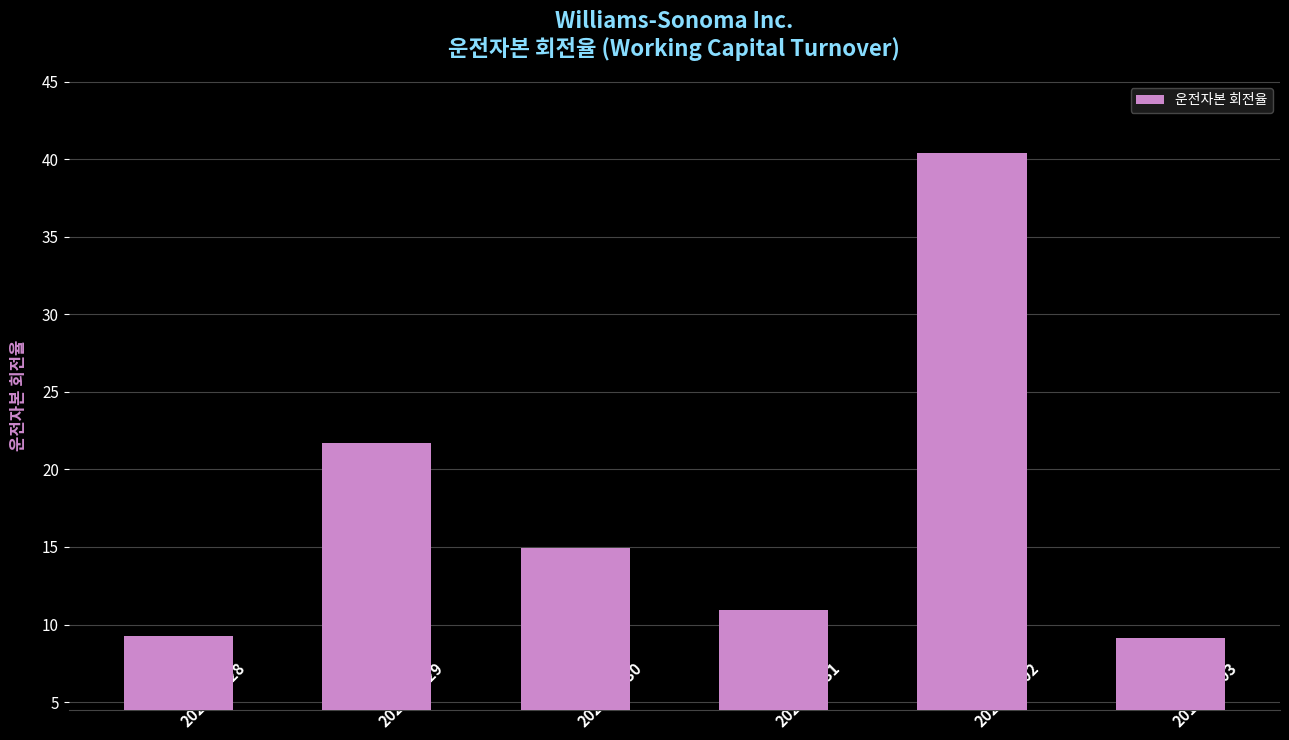

The value at 2022-01-30 is 6.6. True or false?

False